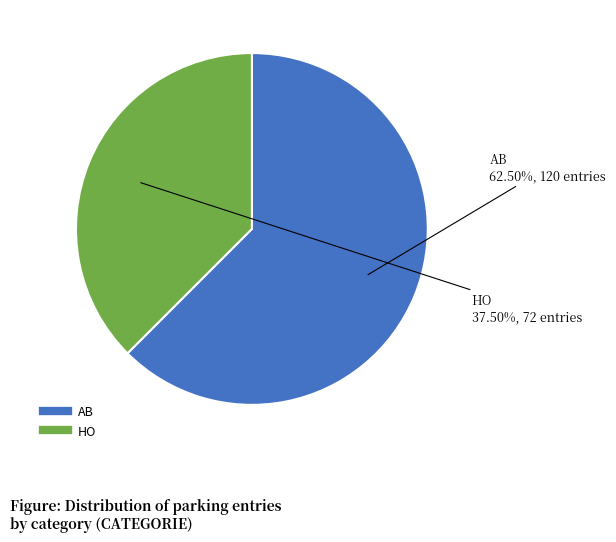

To the nearest percent, what is the combined percentage of AB and HO?

100%